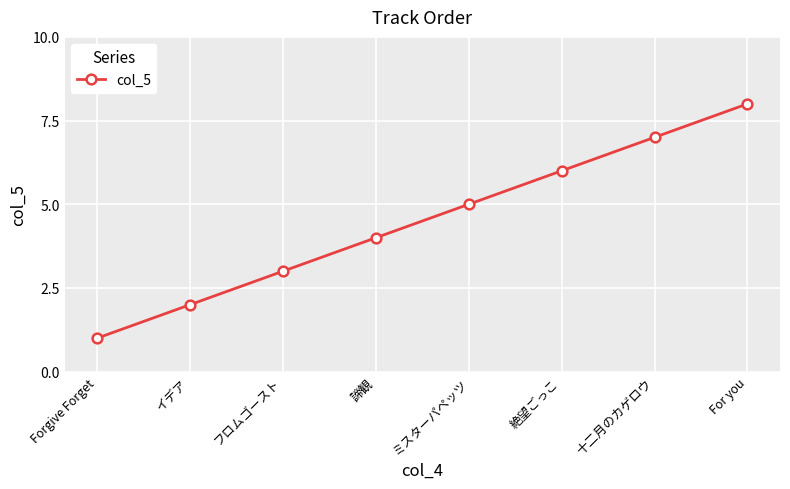

Is it true that the value at 十二月のカゲロウ is 2?

False